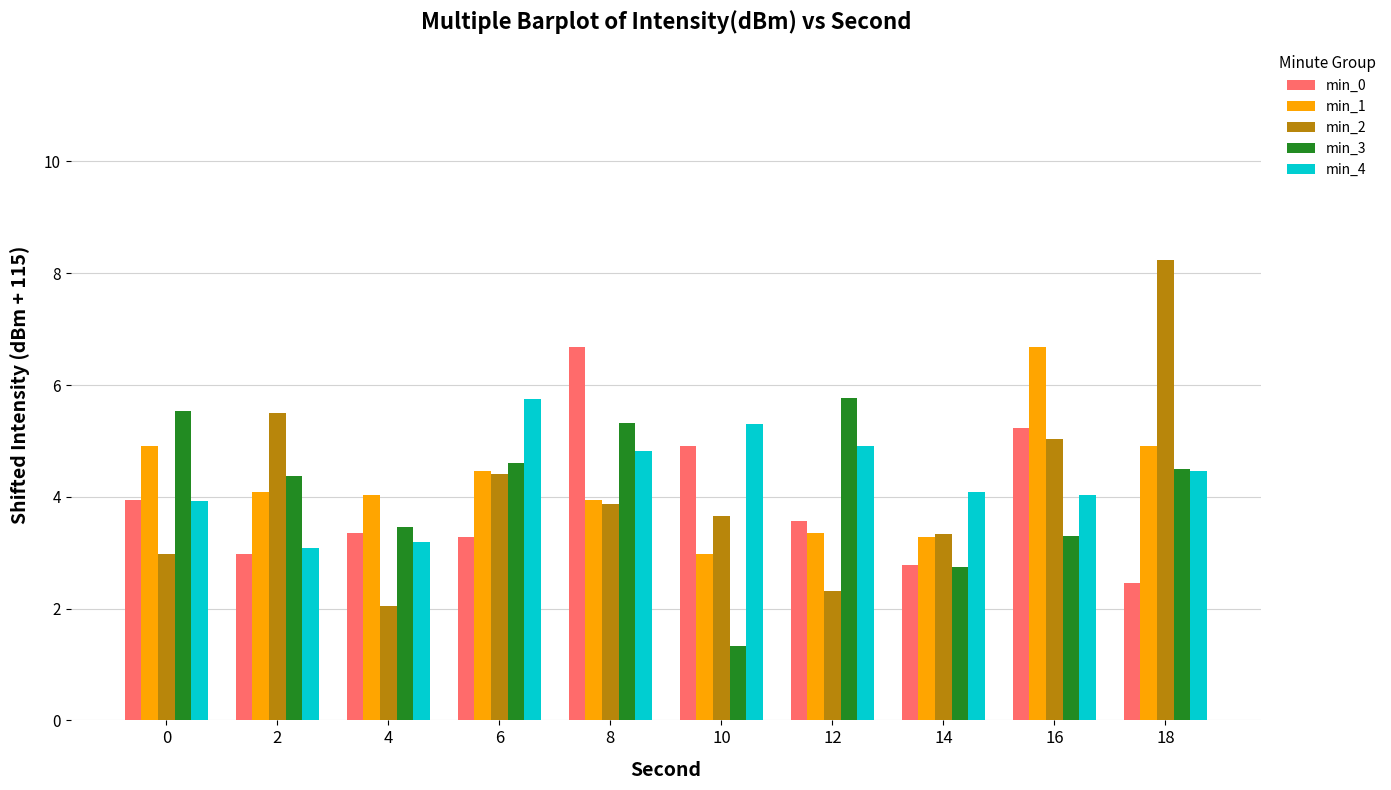

Count the number of categories in the chart.

10